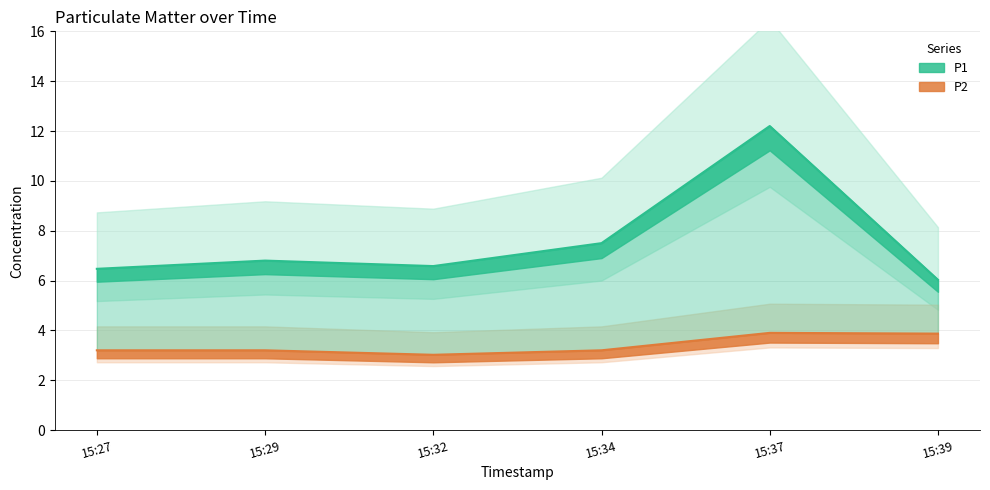

The P2 series shows 3.2 at 15:29. True or false?

True